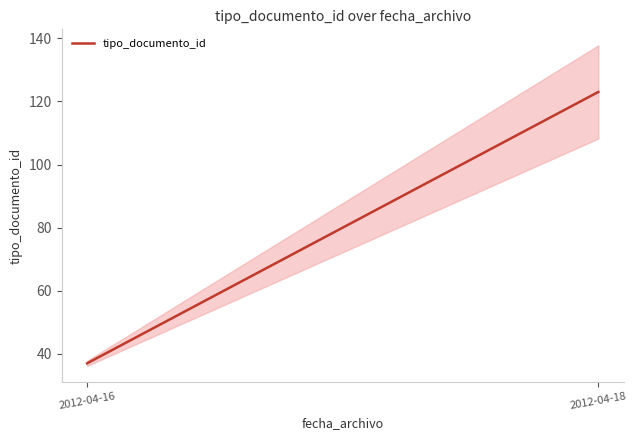

What is the difference between the maximum and minimum values?

86